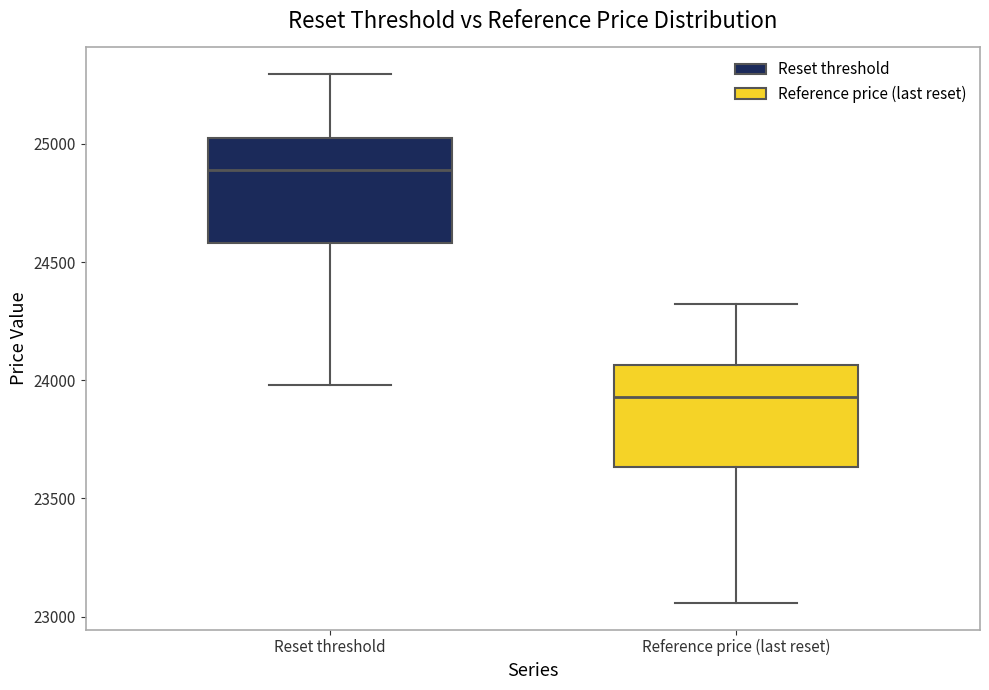

Which box's median line is the lowest?

Reference price (last reset)